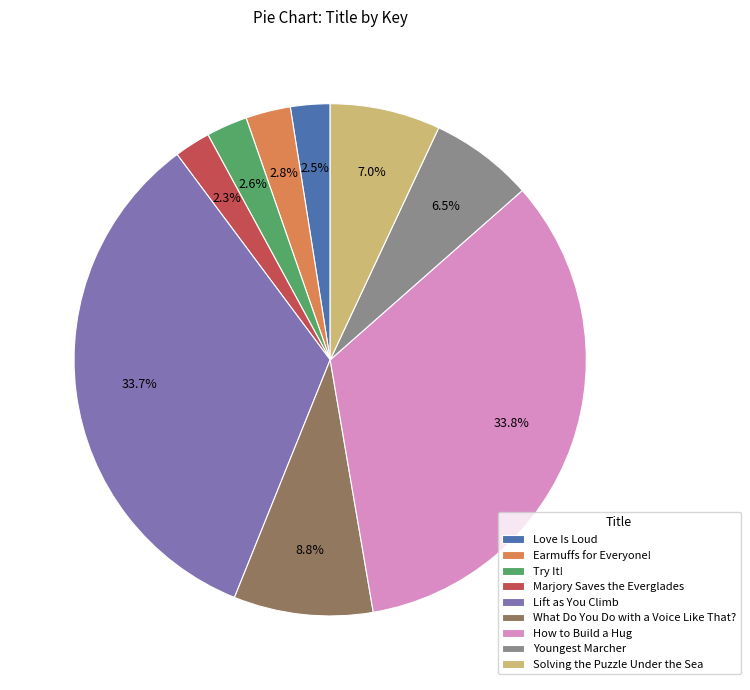

What percentage is the Lift as You Climb slice, to the nearest percent?

34%